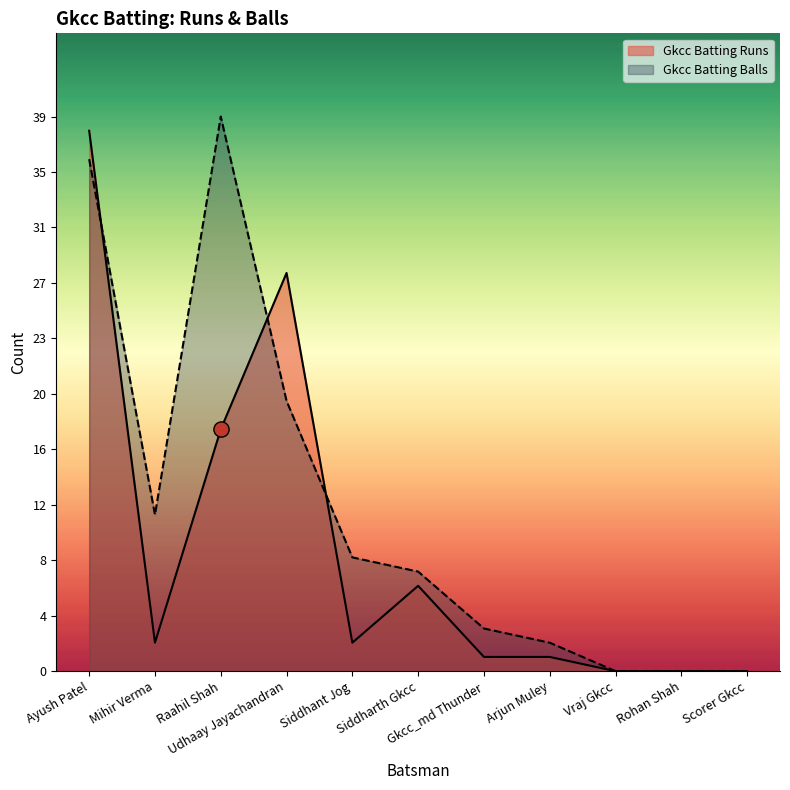

Which series contains the lowest Y value?

Gkcc Batting Runs